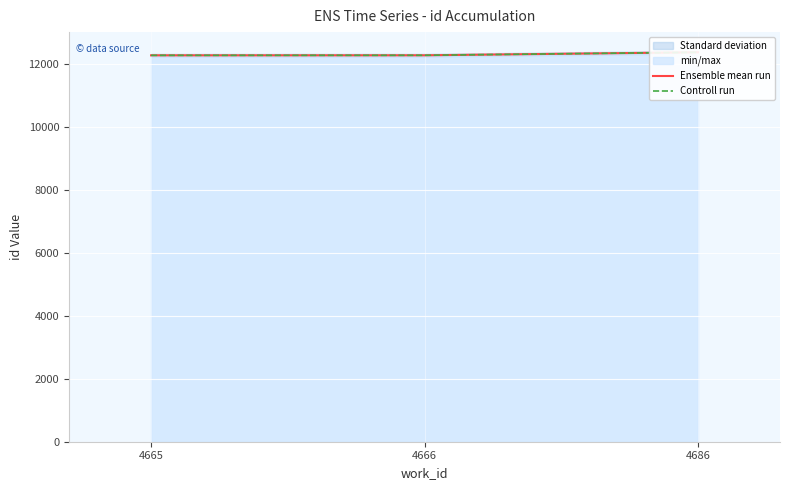

What is the difference between the second highest and minimum values in the Controll run series?

1